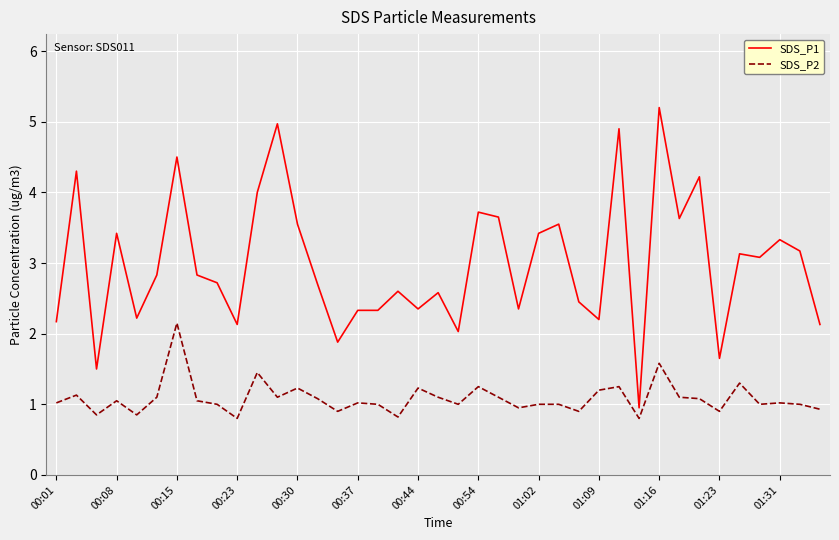

List the series in order of their peak value, highest first.

SDS_P1, SDS_P2